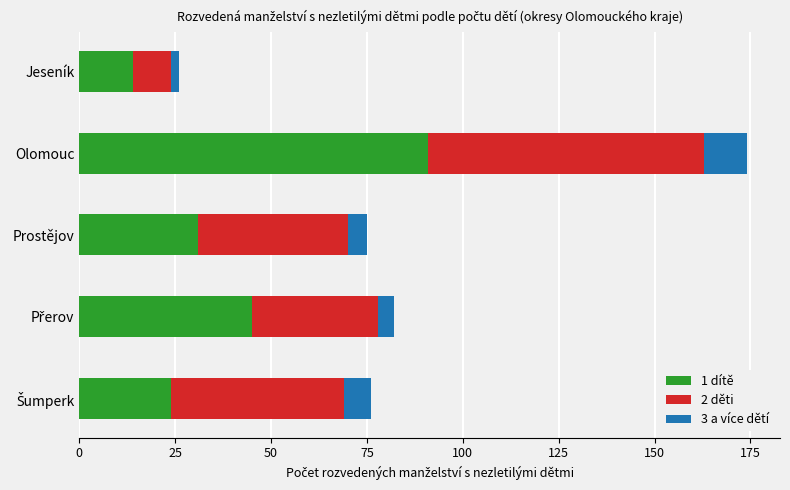

At which label does 1 dítě reach its peak?

Olomouc